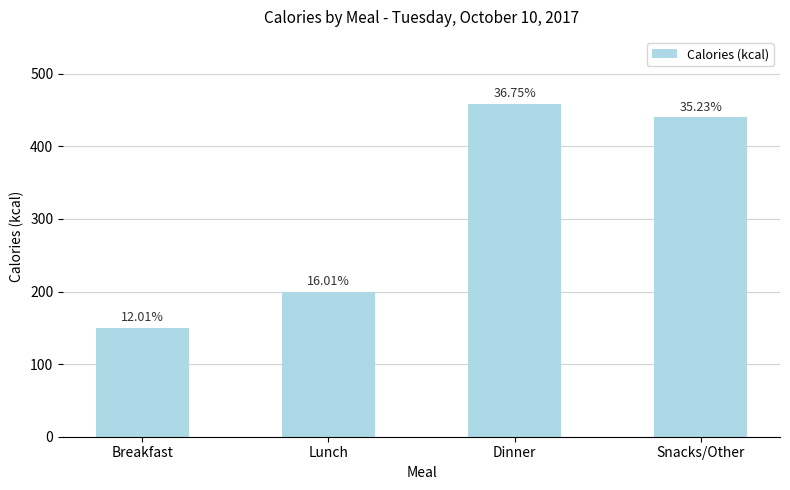

What is the sum of the values at Snacks/Other and Lunch?

640